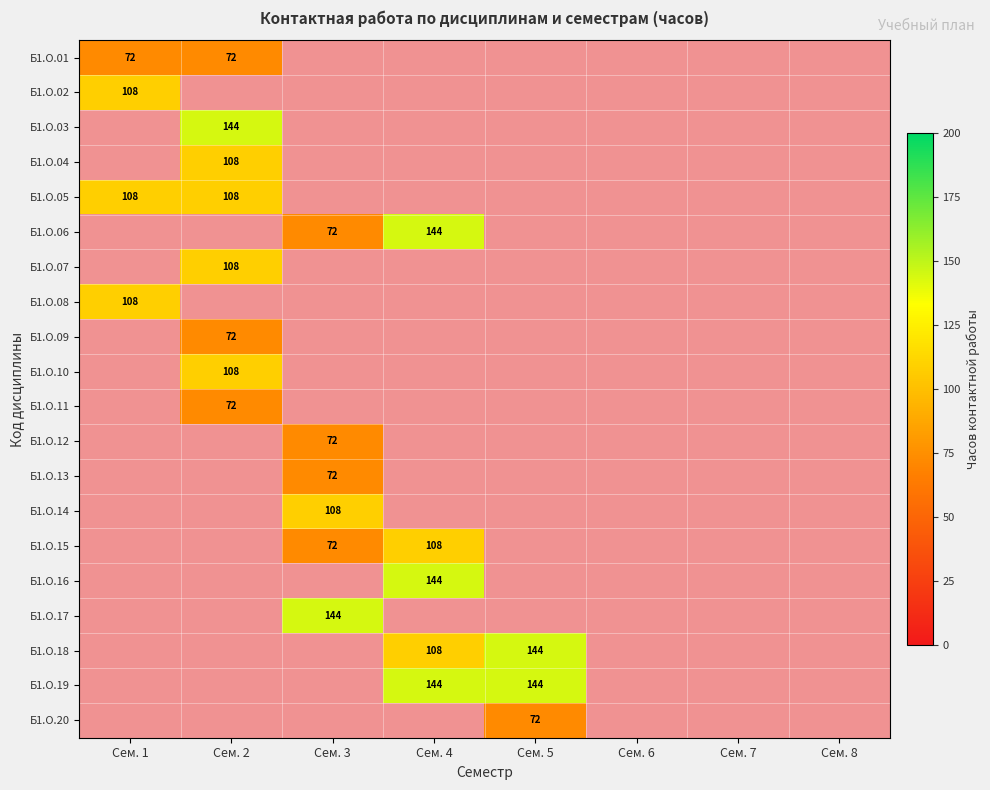

Is it true that Б1.О.04 equals 161 at Сем. 2?

False